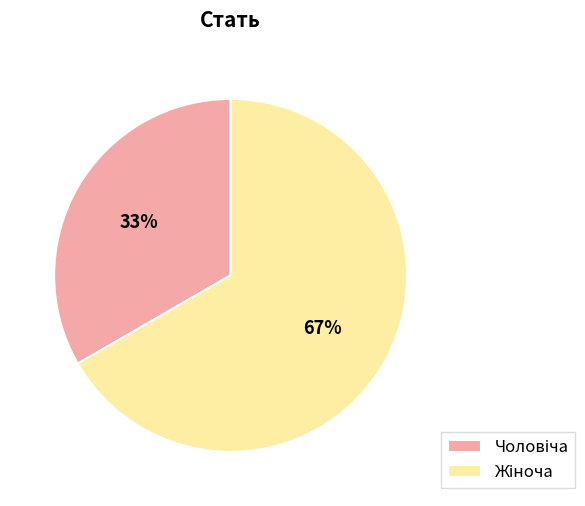

Does any single category account for the majority?

Yes